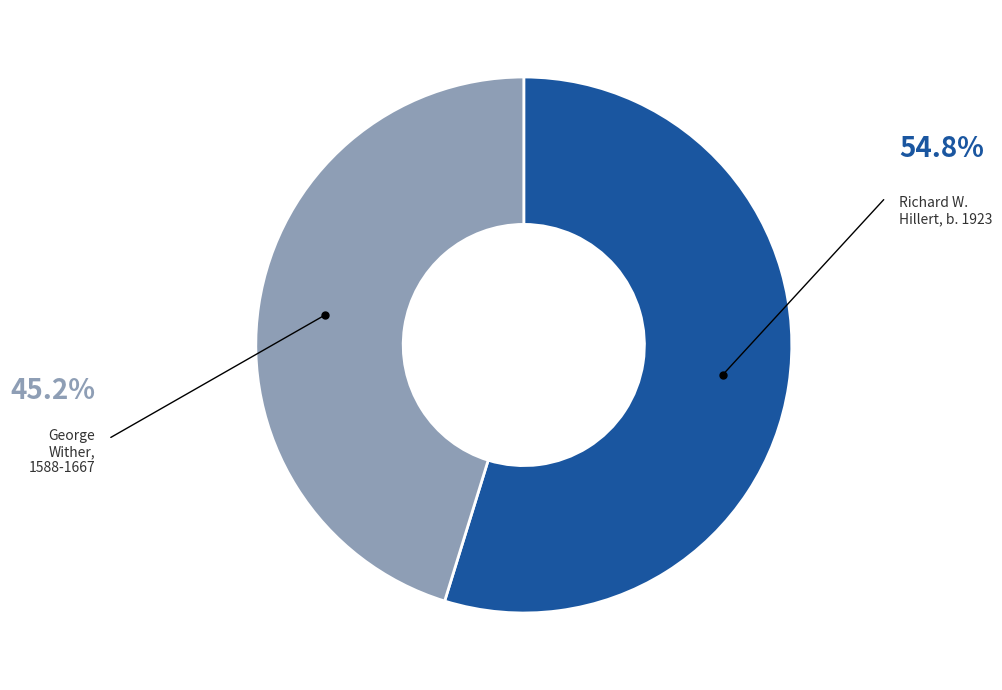

The George Wither, 1588-1667 slice represents 45% of the pie. True or false?

True